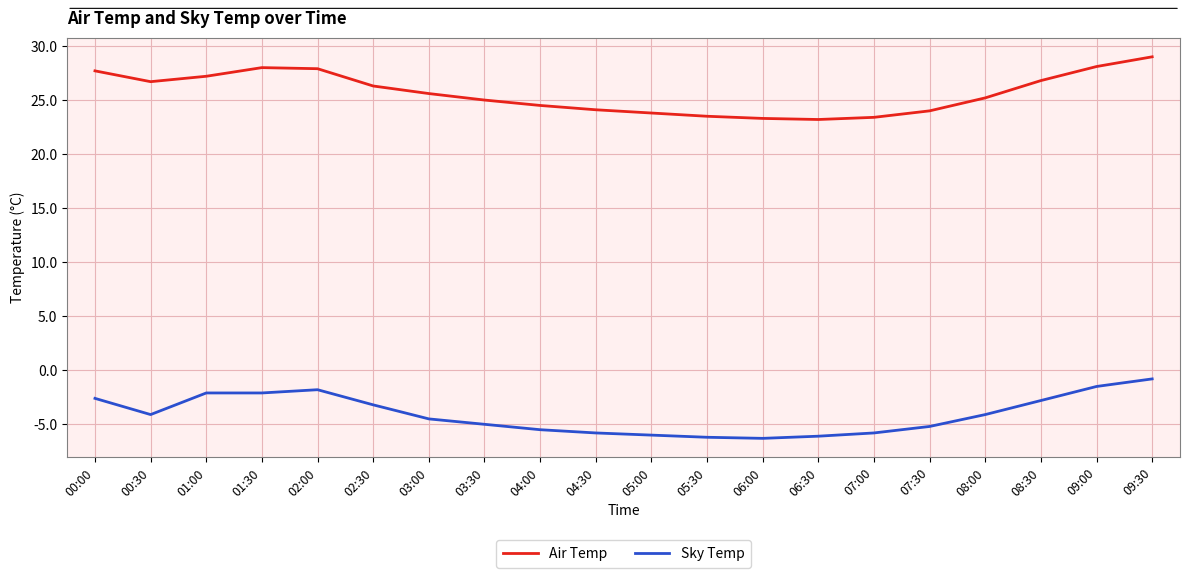

Does the chart have visible grid lines?

Yes